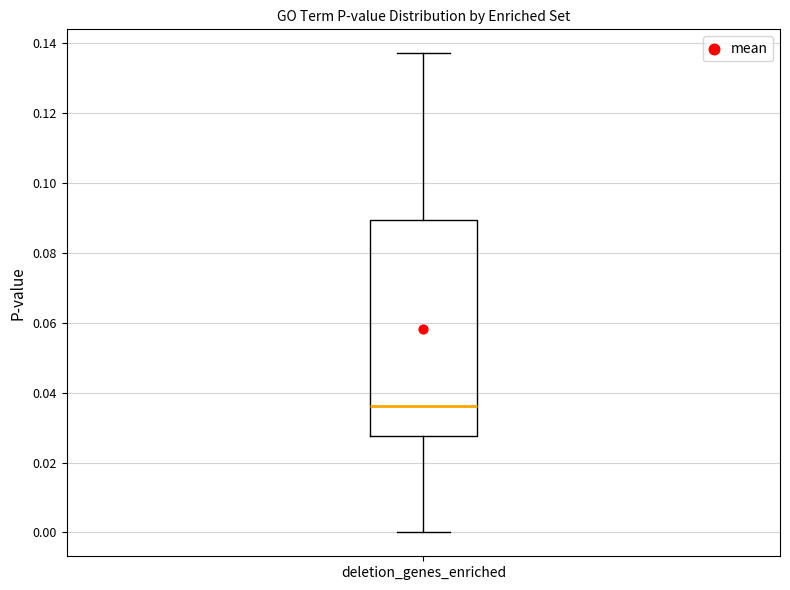

Read this box plot against the y-axis: the position of the median line, the range covered by the box, and the ends of both whiskers. The values are not printed on the chart, so give them approximately, as read against the axis.

median 0.036, box 0.028 to 0.090, whiskers 0.000 to 0.138